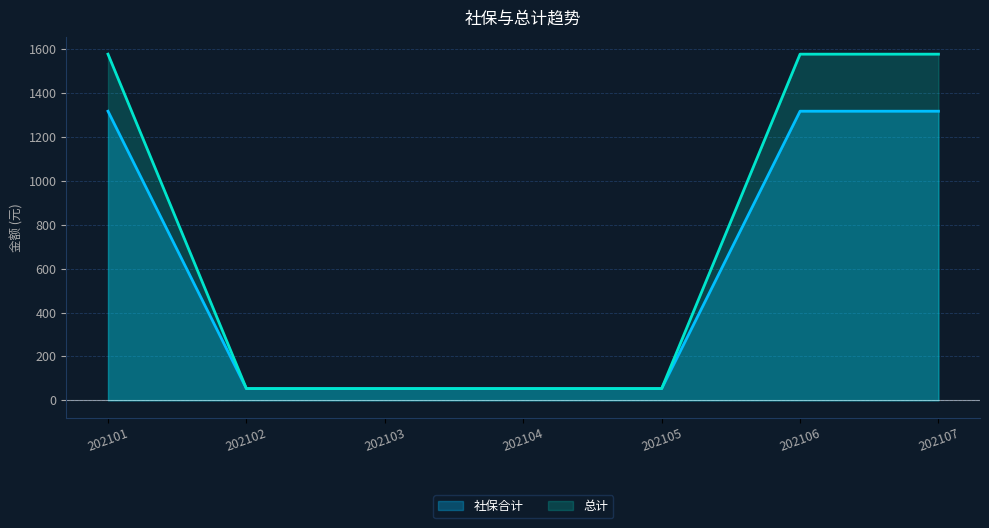

Does the chart display data point markers on the line(s)?

No